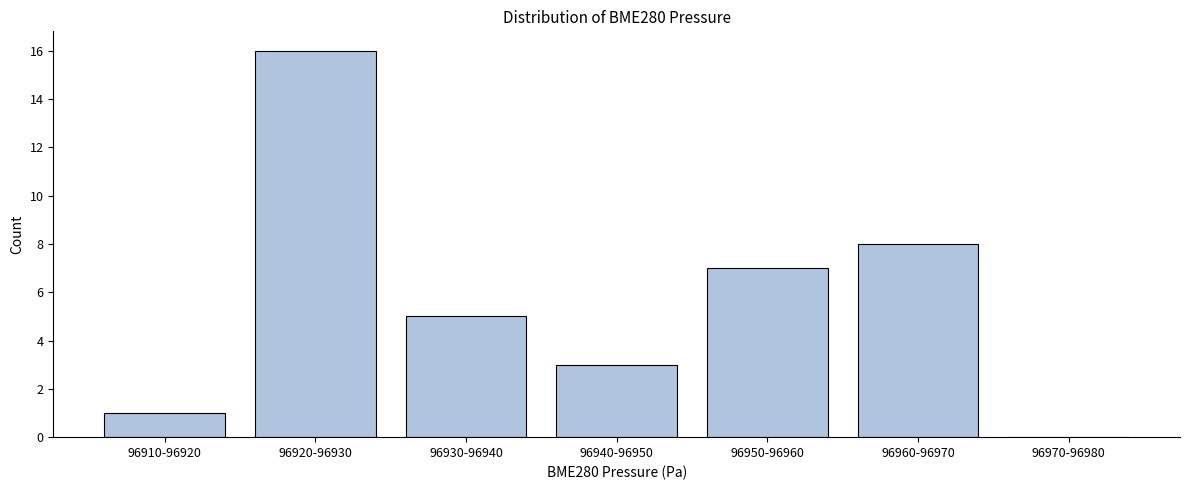

Reading left to right, what are all the values shown in this chart?

96910-96920=1	96920-96930=16	96930-96940=5	96940-96950=3	96950-96960=7	96960-96970=8	96970-96980=0